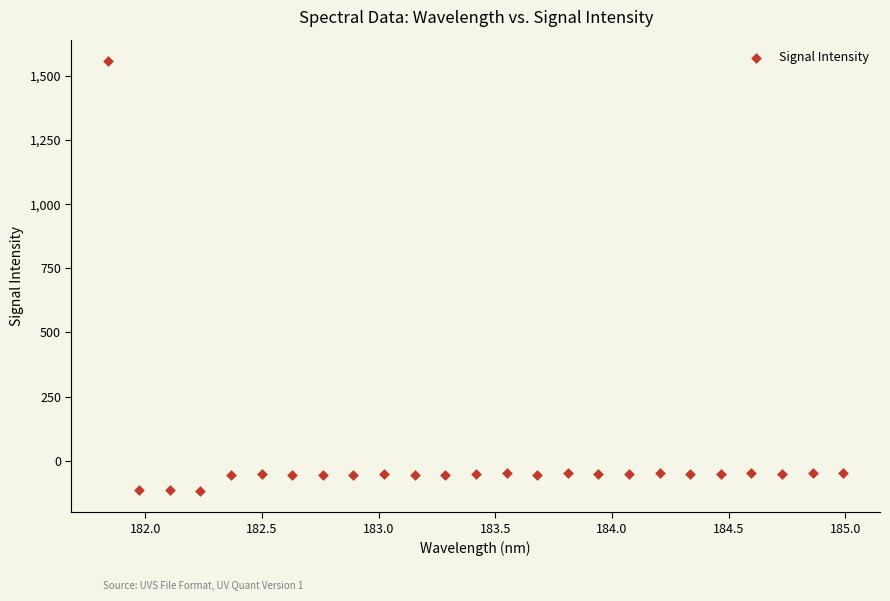

What is the range of Y values (max minus min)?

1675.1